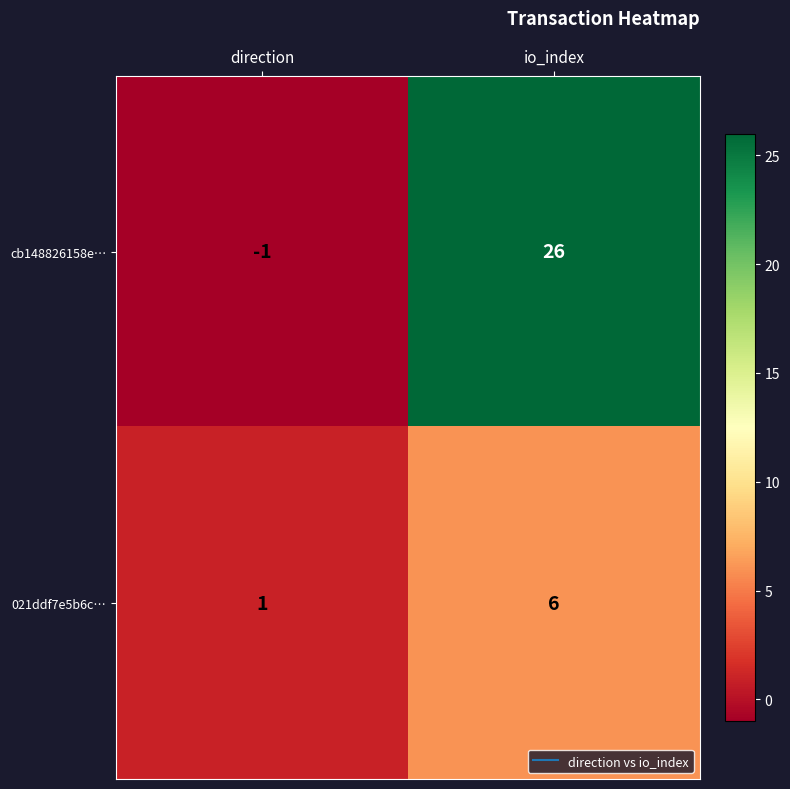

How many values in the cb148826158e… series are below 26?

1